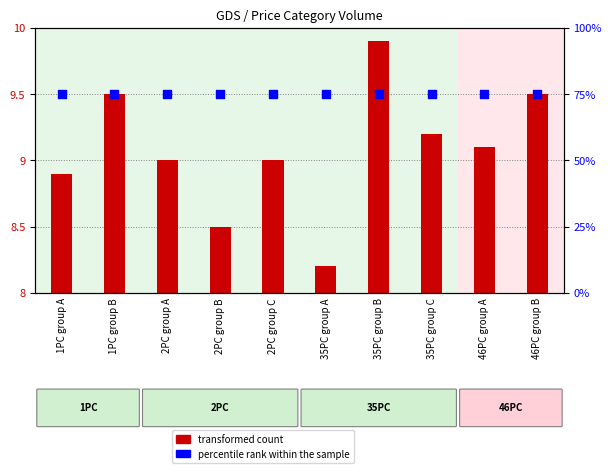

Is the value of percentile rank within the sample at 46PC group A greater than the value of transformed count at 2PC group C?

Yes